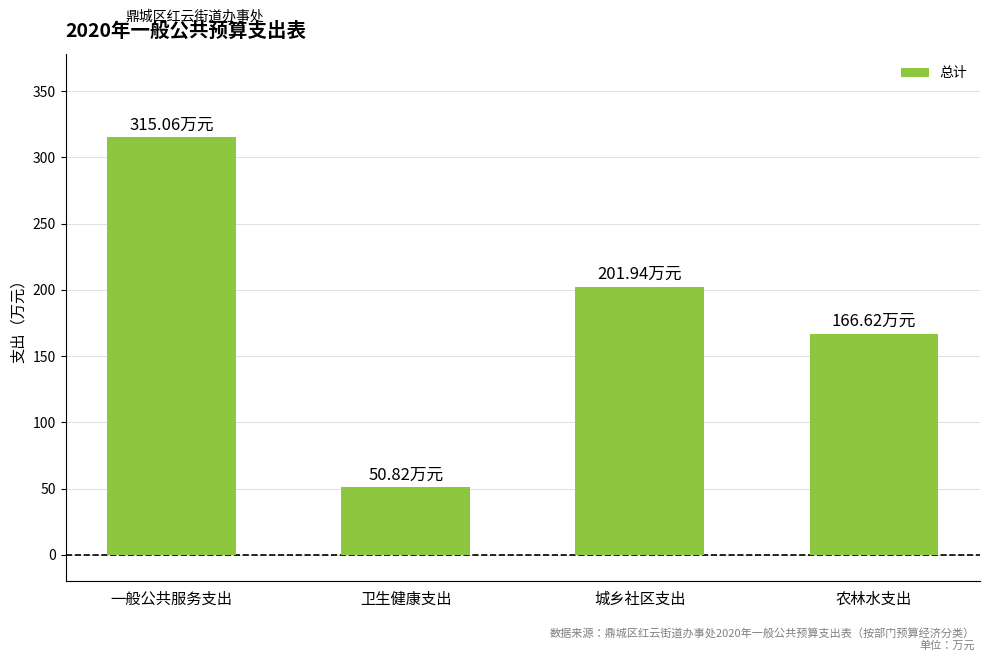

At which category does the chart reach its minimum across all series?

卫生健康支出